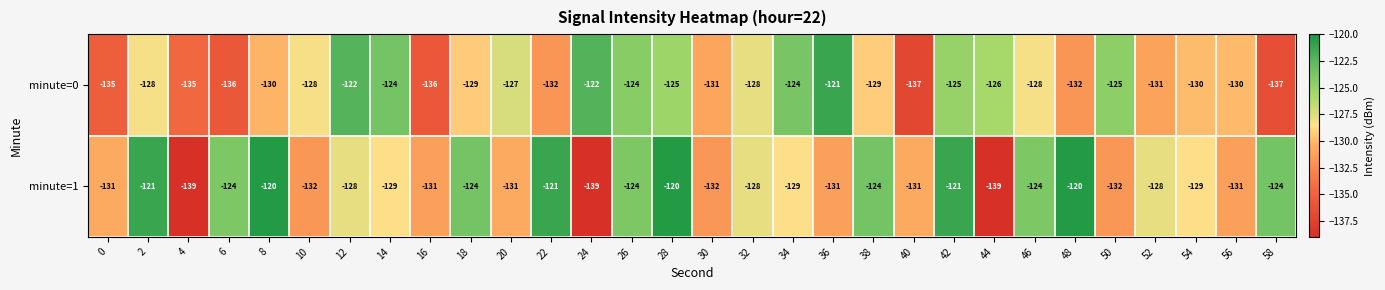

Rank the series at 20 from highest to lowest value.

minute=0, minute=1